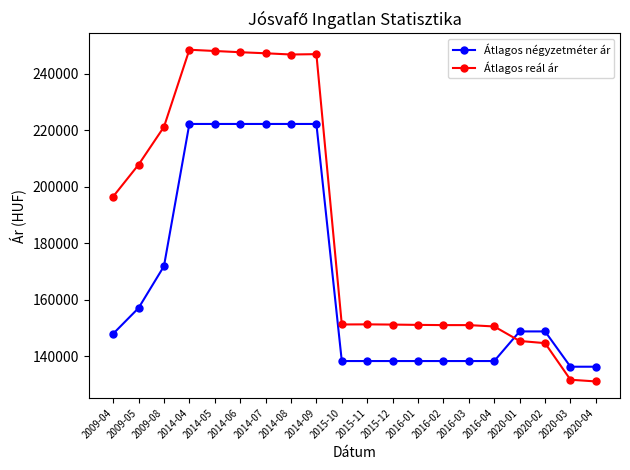

At how many categories does at least one series exceed 235028?

6